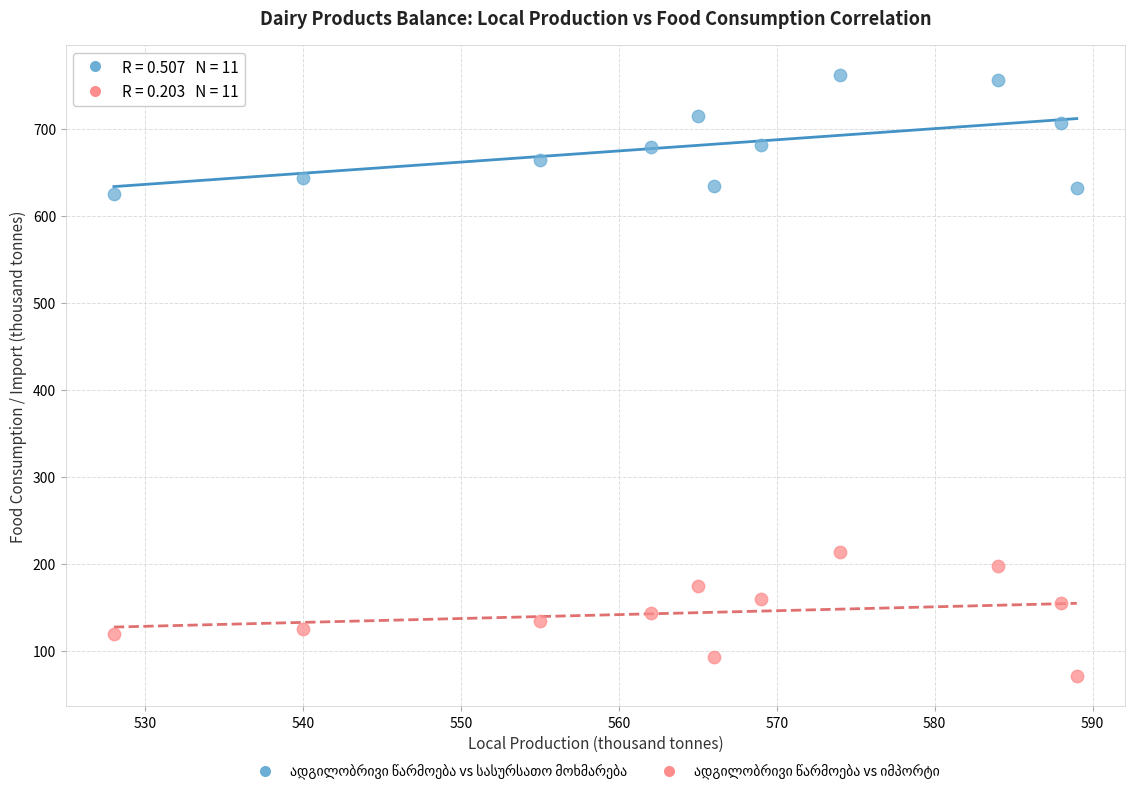

What is the X range (max minus min) for the scatter plot?

61